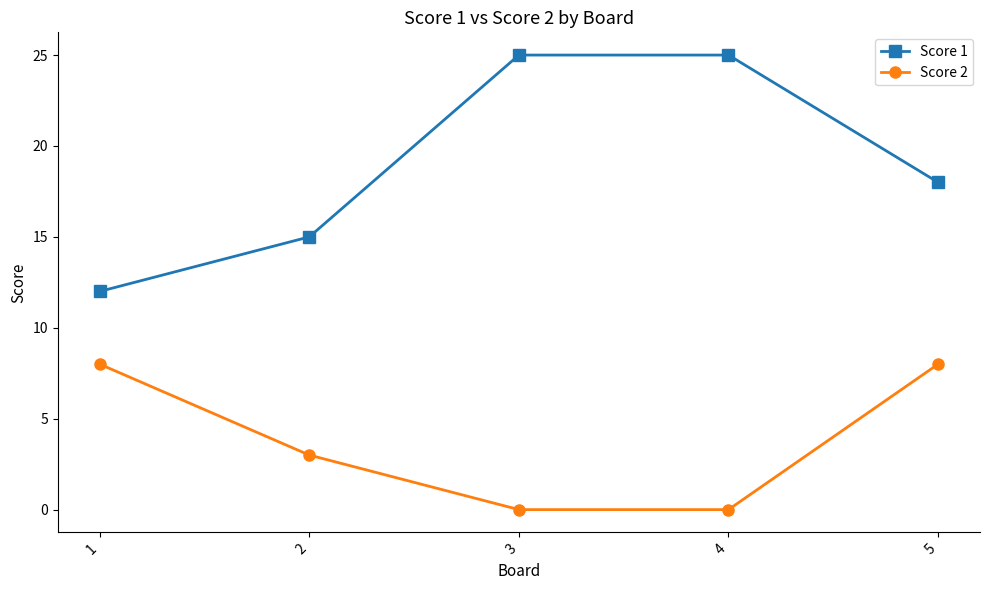

What value does the Score 1 series have at 4, to the nearest 5?

25